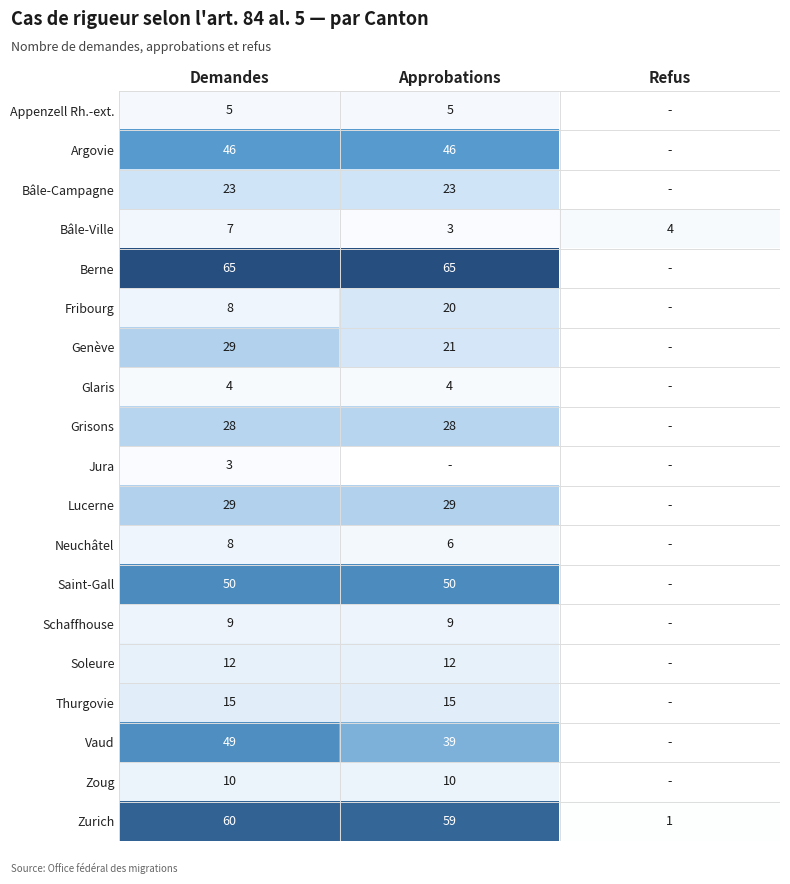

What is the sum of all Zurich values?

120